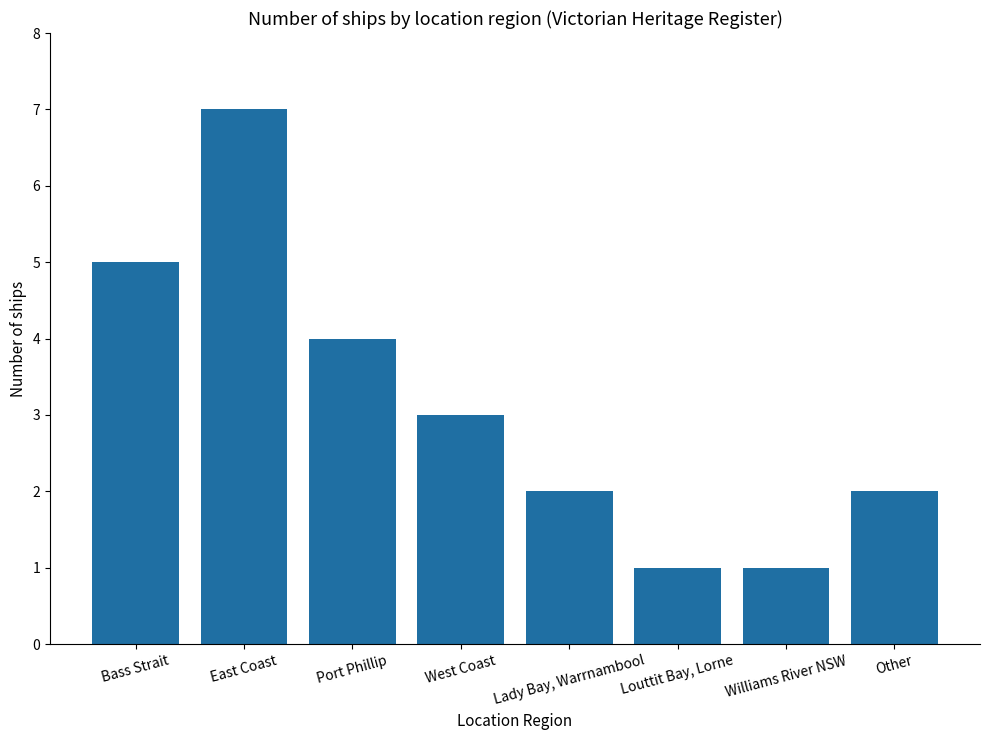

Which has a higher value, Port Phillip or Williams River NSW?

Port Phillip